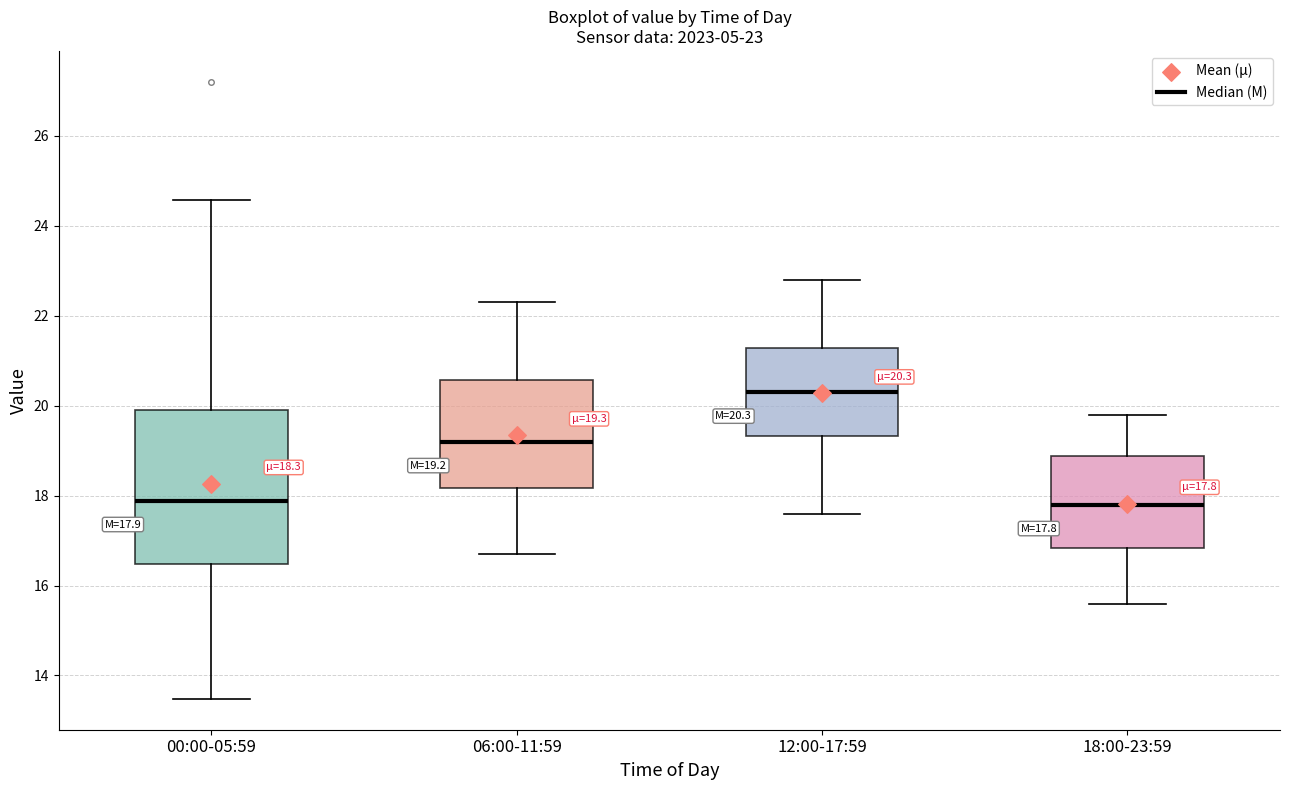

Which box is the tallest, from its lower edge to its upper edge?

00:00-05:59